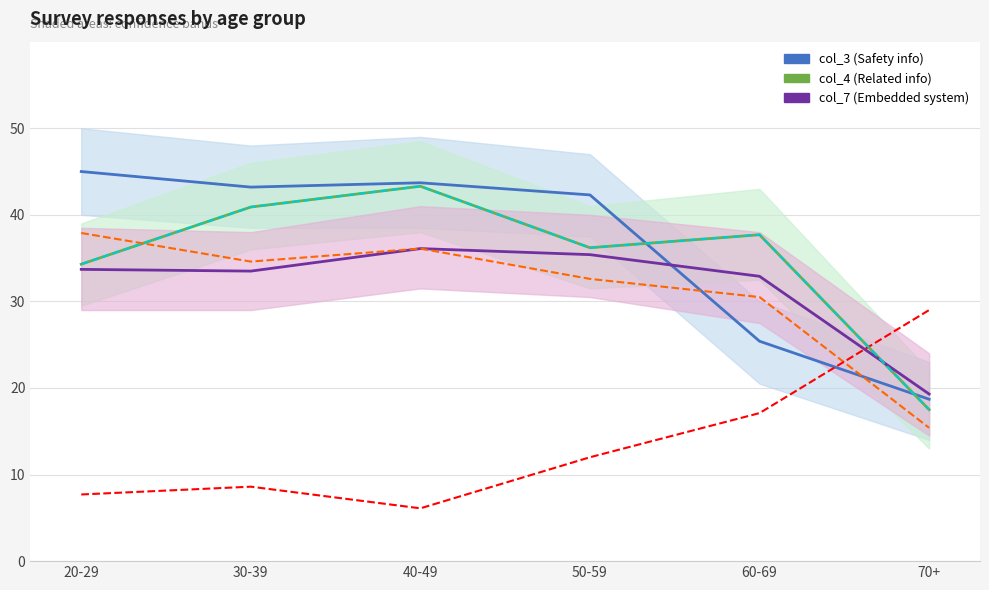

What is the value of the col_4 (Related info) point at the 6th from the left?

17.5